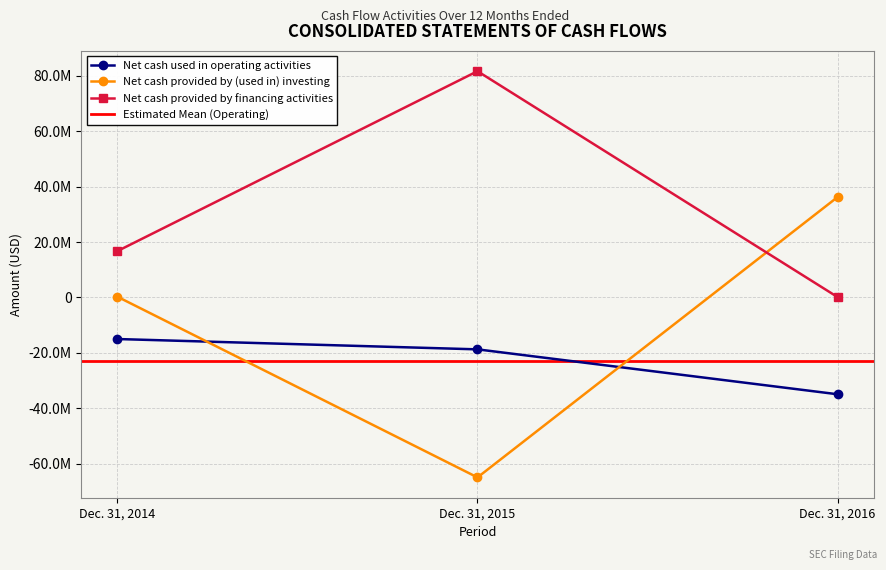

How many values in the Net cash used in operating activities series are below -18697334?

1